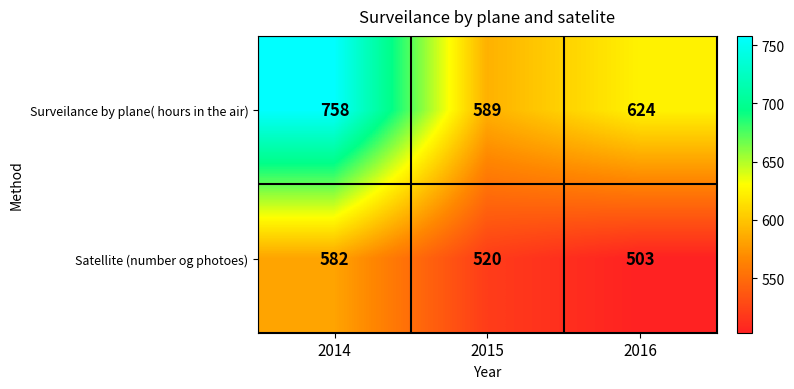

Which series has the largest range (max minus min)?

Surveilance by plane( hours in the air)